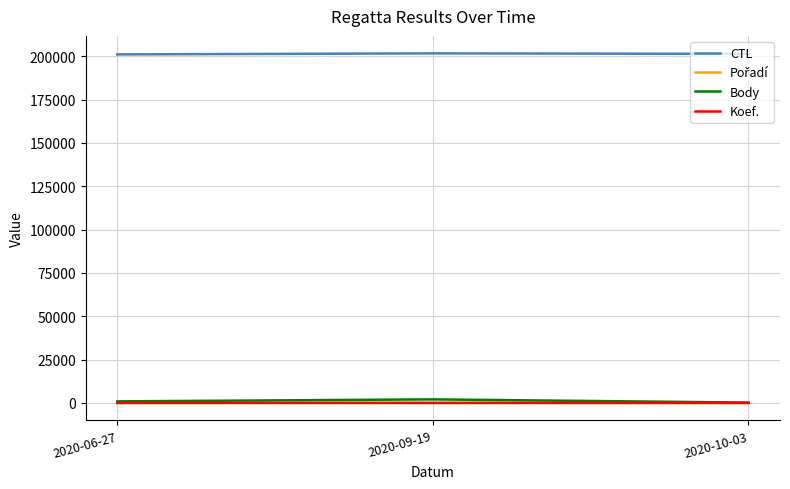

What is the maximum value shown in the chart?

201715